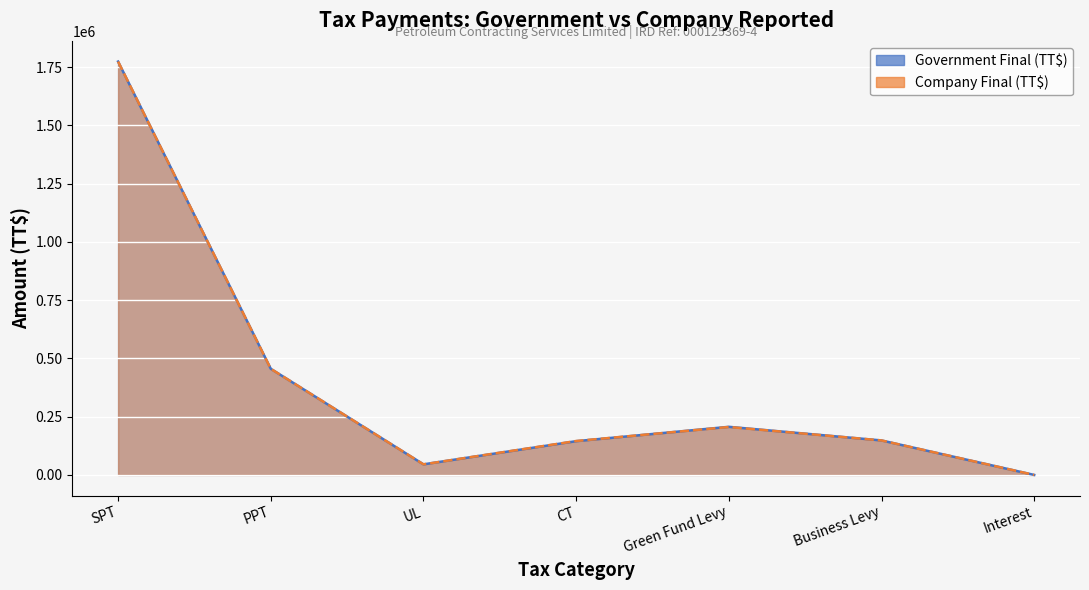

What is the difference between the maximum and second lowest values in the Company Final (TT$) series?

1728863.0